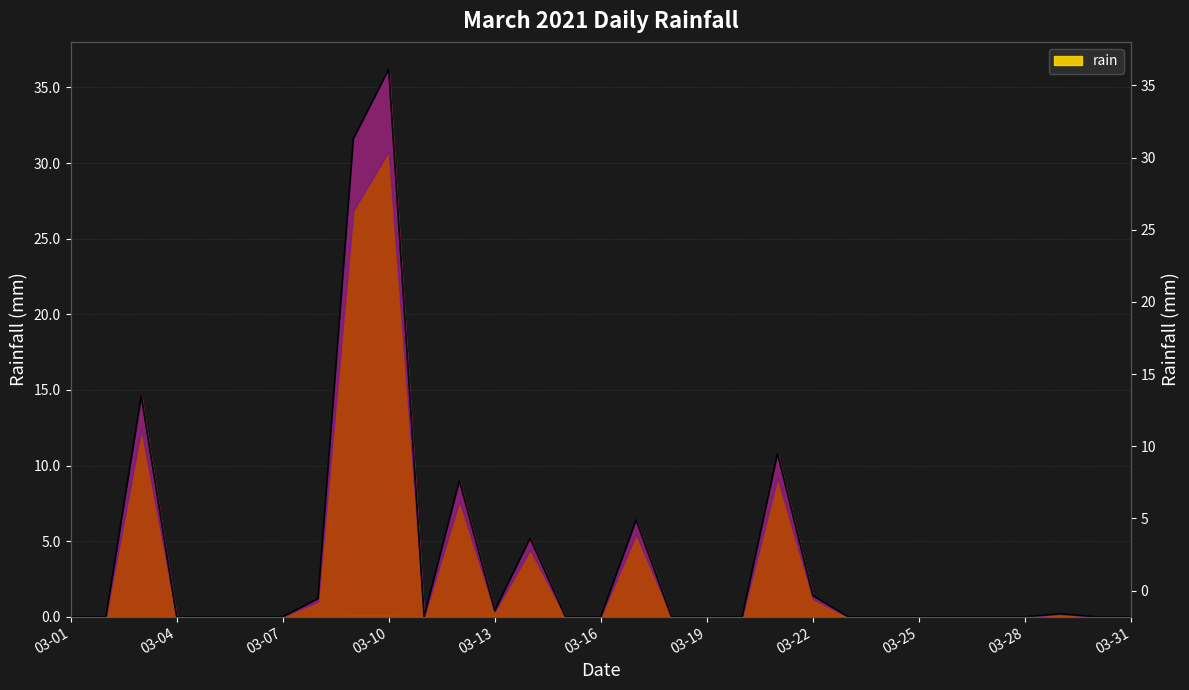

How many points are higher than both their immediate neighbors (excluding endpoints)?

7